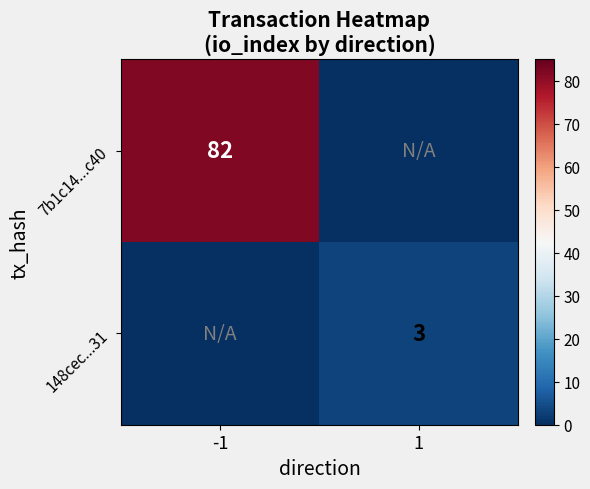

The 148cec...31 series shows 3 at 1. True or false?

True